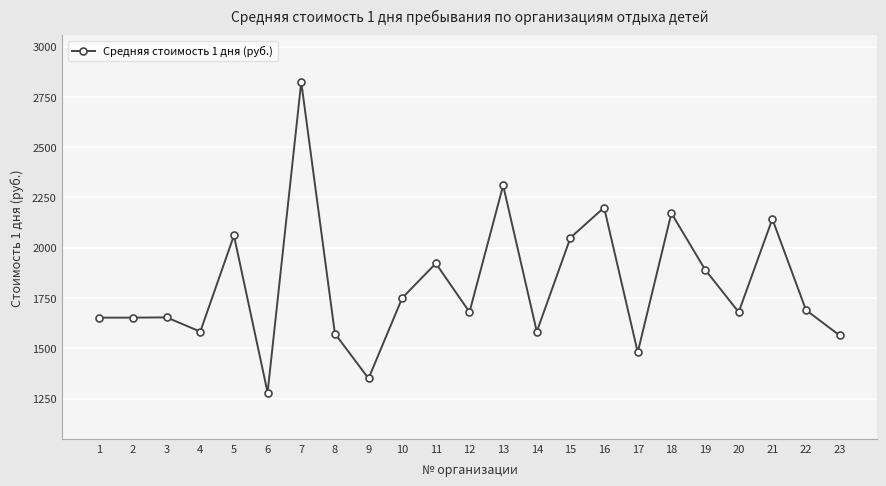

Does the chart display data point markers on the line(s)?

Yes